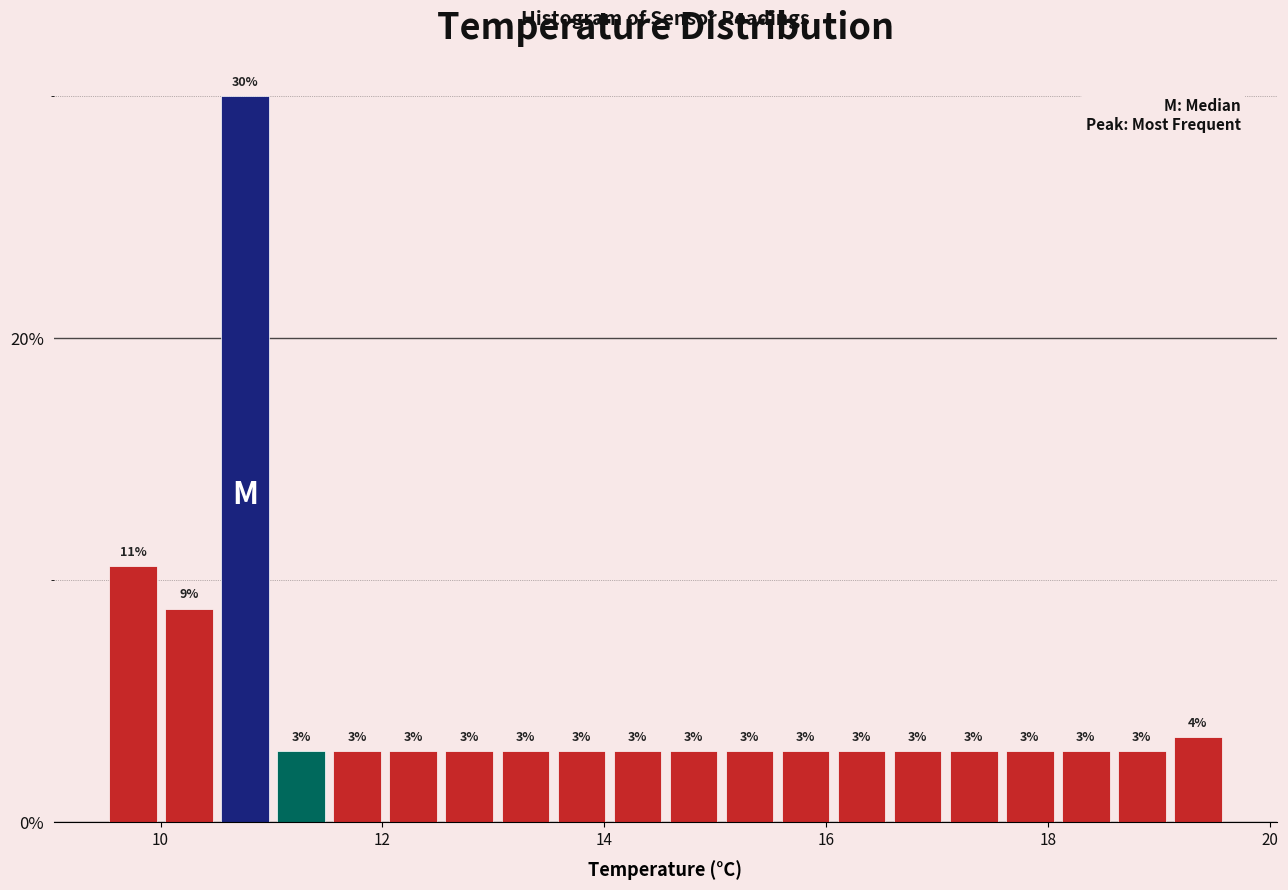

Read against the x-axis, roughly where is the centre of the tallest bar?

10.8